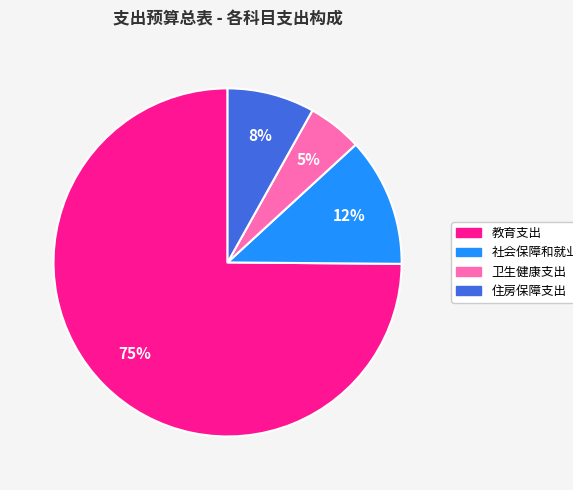

To the nearest percent, what percentage of the pie is 教育支出?

75%